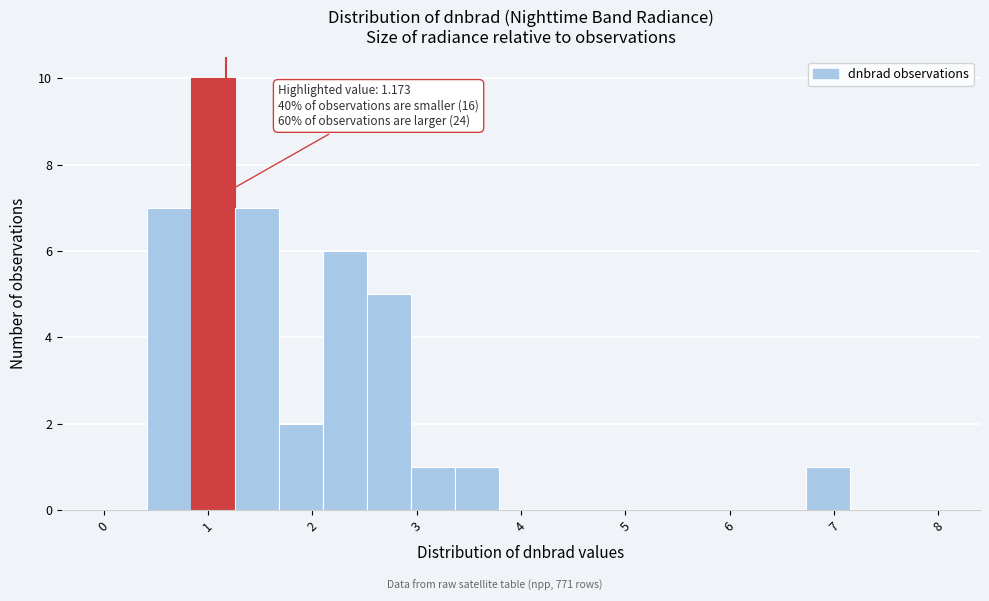

Which range on the x-axis has the tallest bar?

0.8 to 1.3